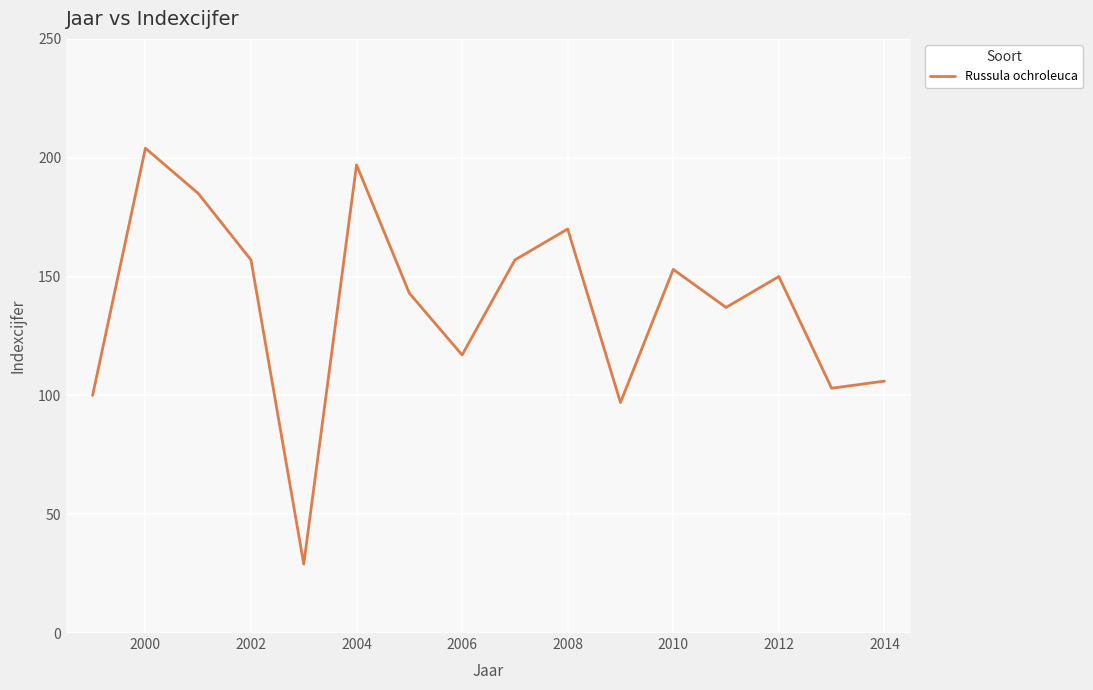

What is the greatest value displayed?

204